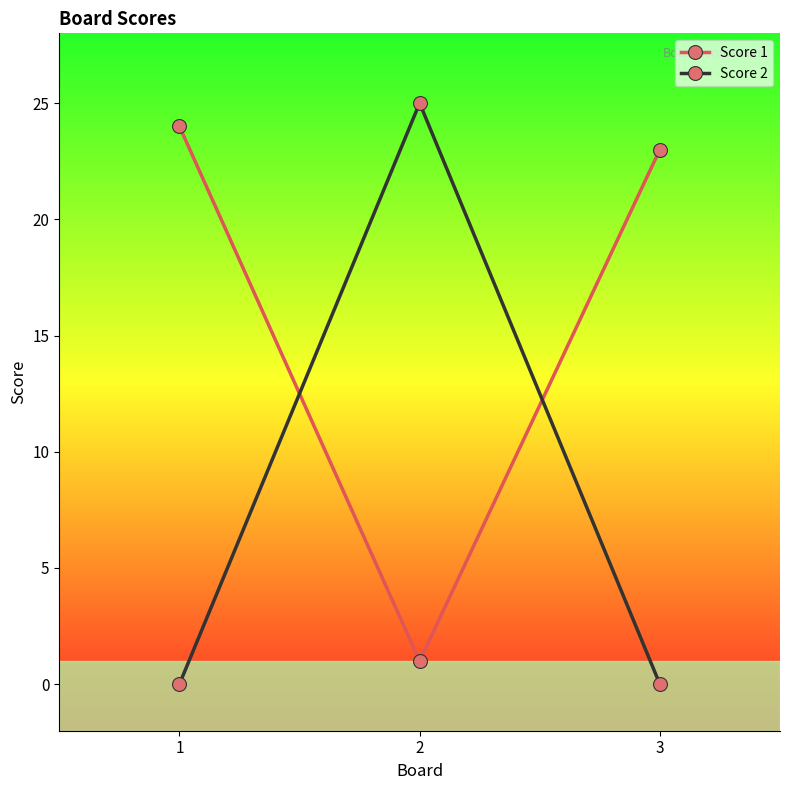

Count the number of categories in the chart.

3